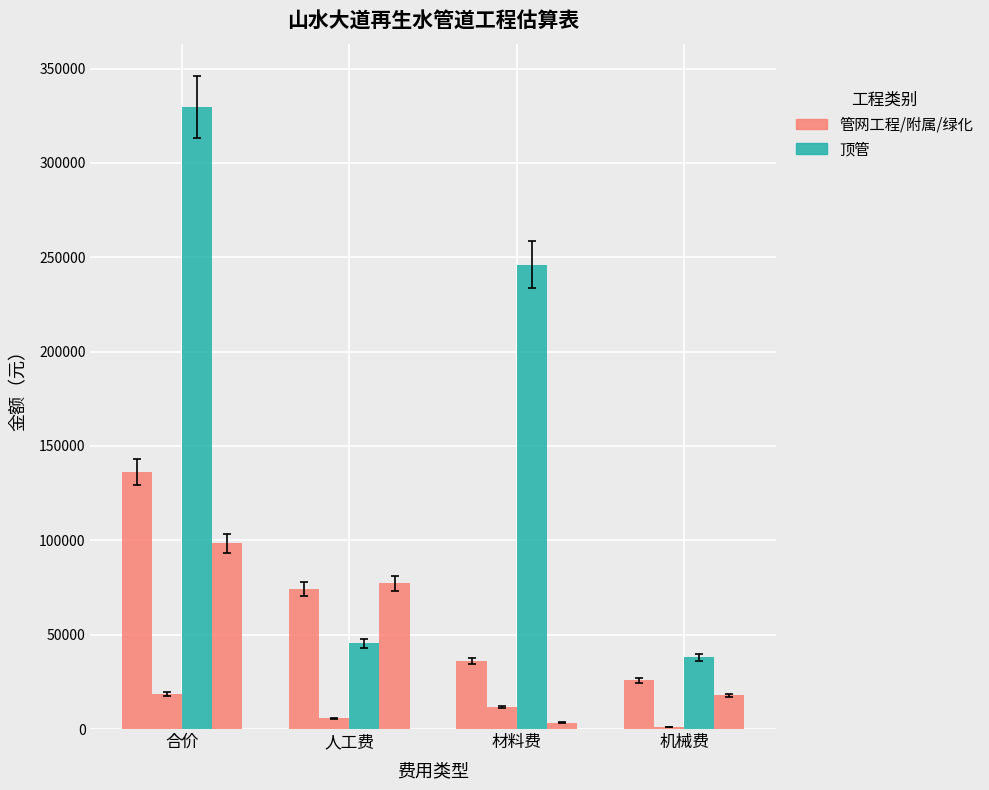

How many groups of bars are there?

4